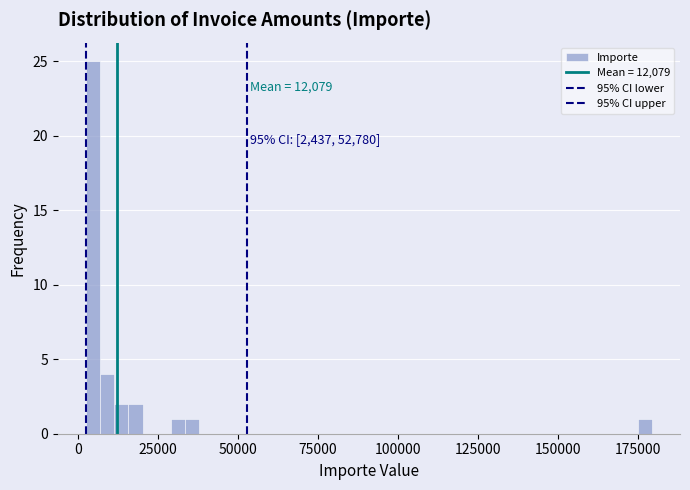

Around what value on the x-axis is the tallest bar? Give the approximate position of its centre, as read against the axis.

5000